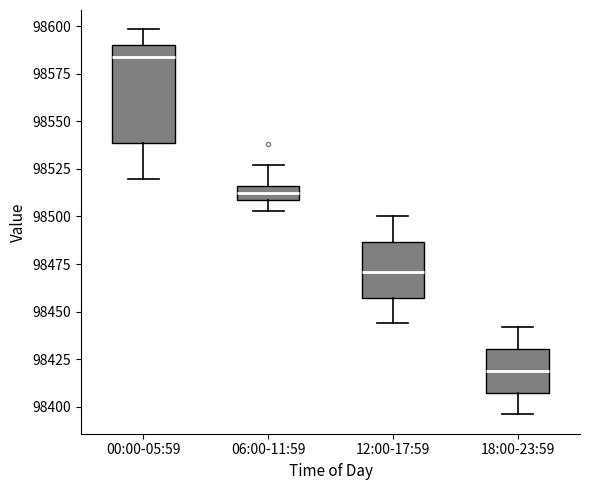

Where is the lower edge of the box for 00:00-05:59 on the y-axis? The values are not printed on the chart, so give them approximately, as read against the axis.

98540